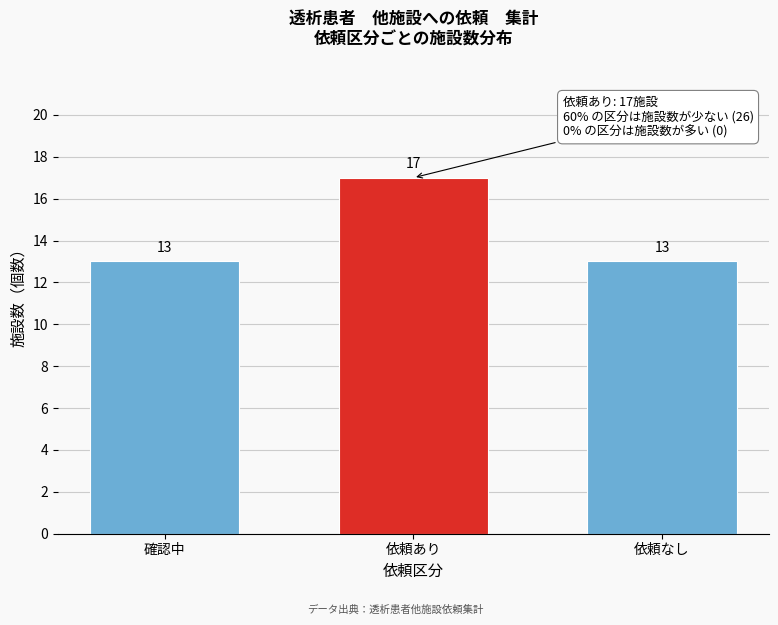

Reading left to right, list all the values displayed in this chart.

確認中=13	依頼あり=17	依頼なし=13